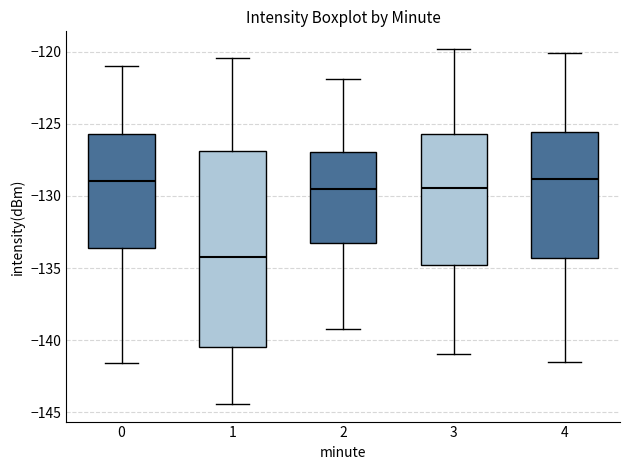

Where does the median line of the box at x = 1 sit on the y-axis? The values are not printed on the chart, so give them approximately, as read against the axis.

-134.0